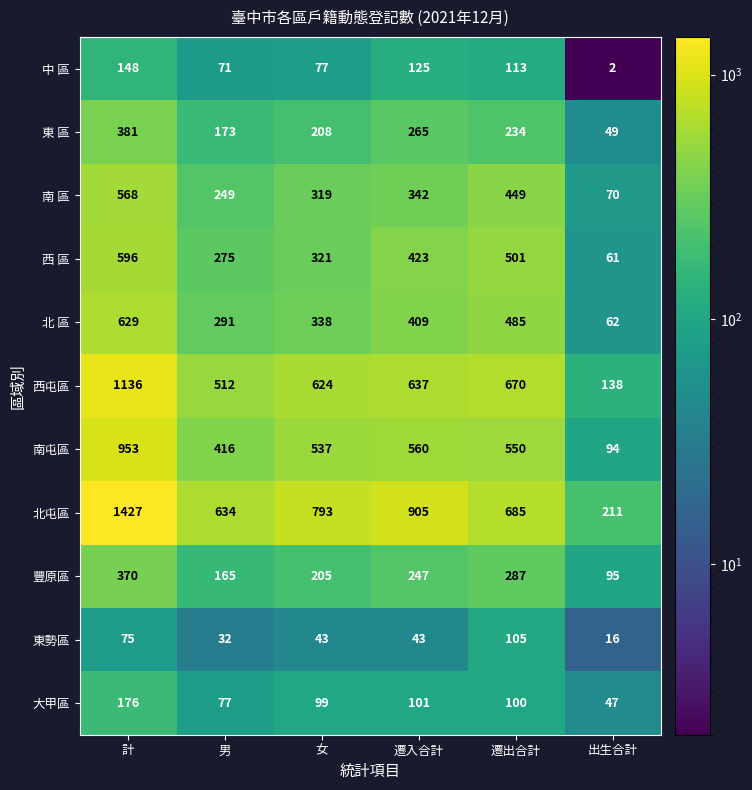

How many data points does each series have?

6